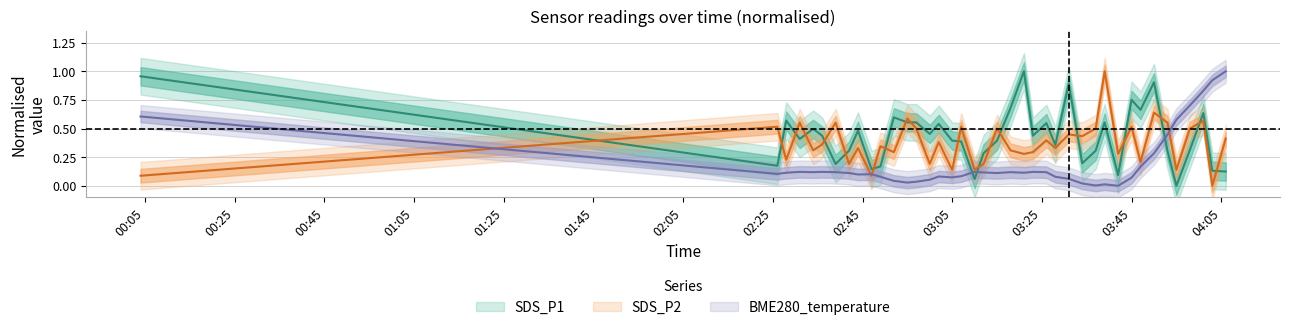

At SDS_P2, list the series in order from smallest to largest.

BME280_temperature, SDS_P1, SDS_P2